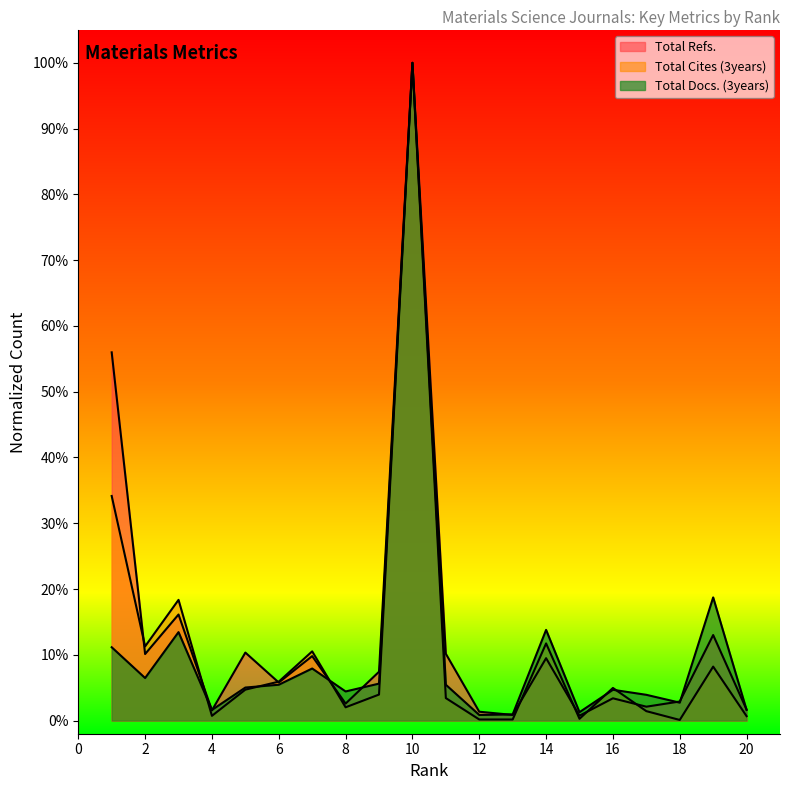

Between which two adjacent categories do Total Docs. (3years) and Total Refs. first intersect?

3 and 4